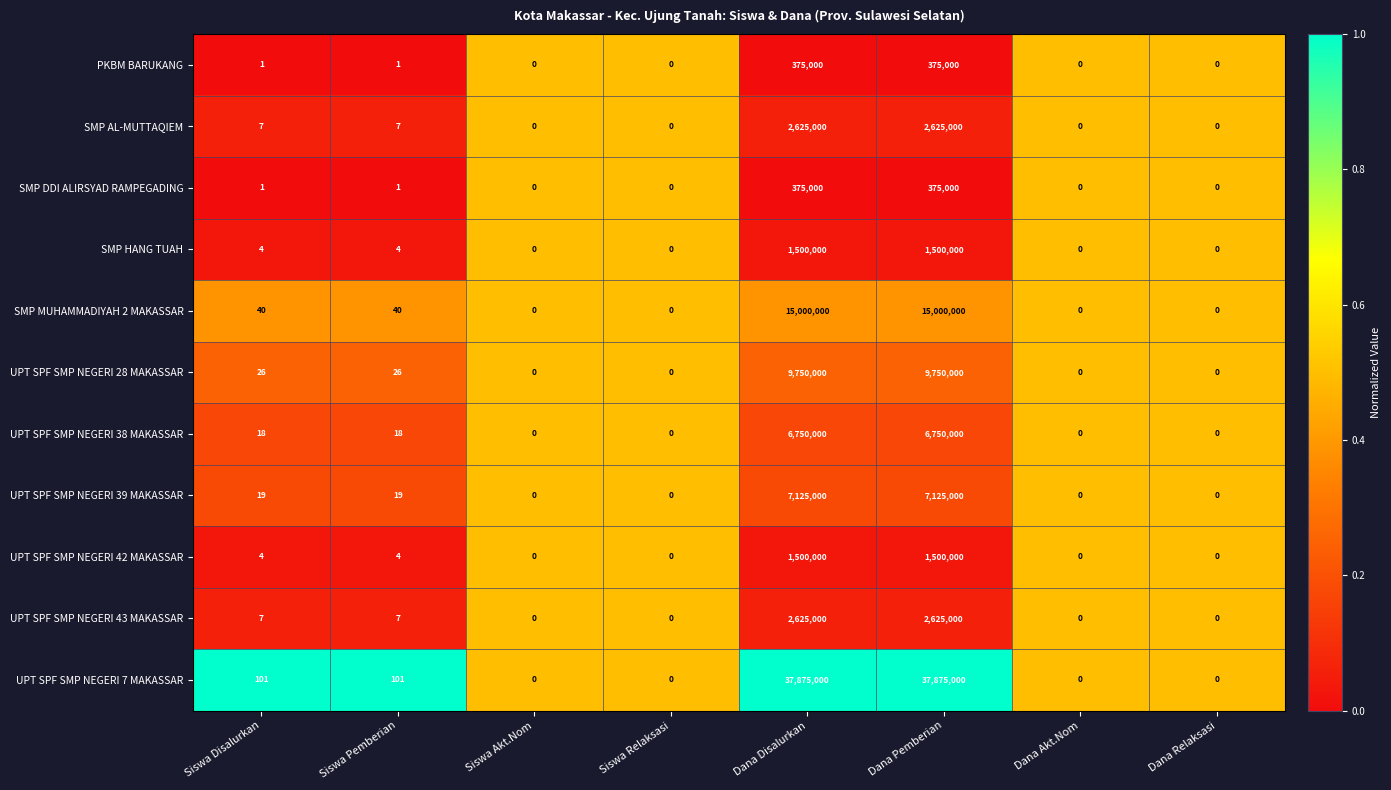

What is the highest value of the SMP MUHAMMADIYAH 2 MAKASSAR series?

15000000